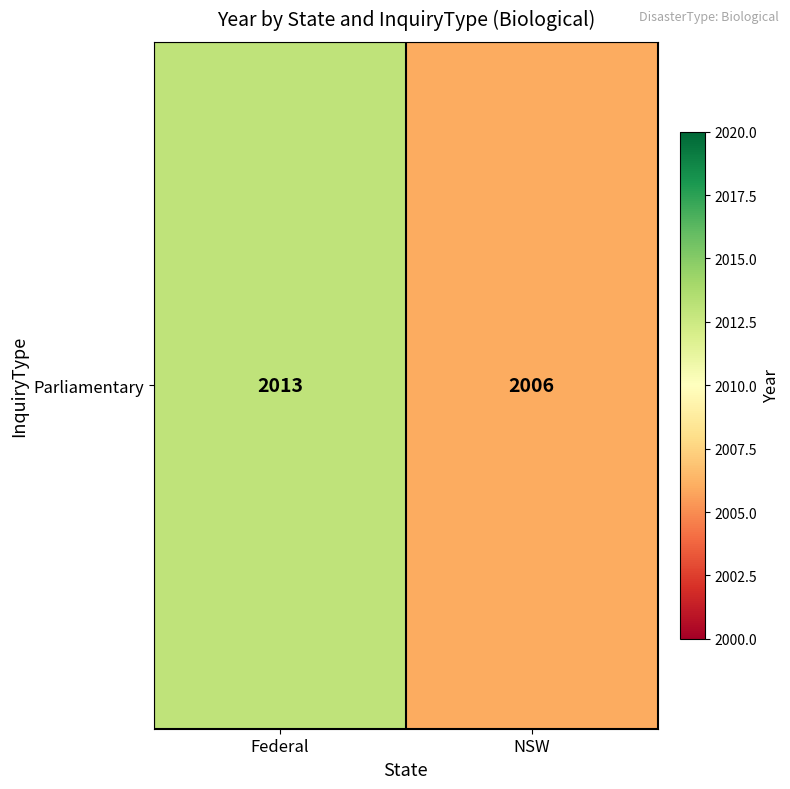

List the labels in order of value, smallest first.

NSW, Federal